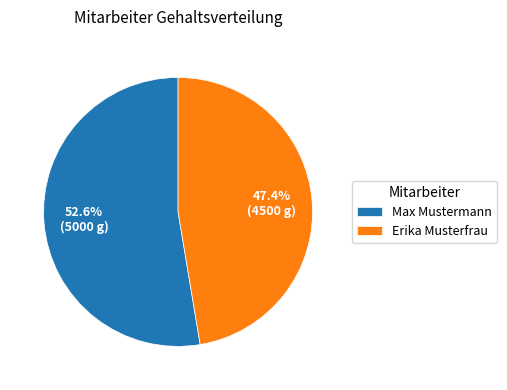

The Erika Musterfrau slice represents 47% of the pie. True or false?

True